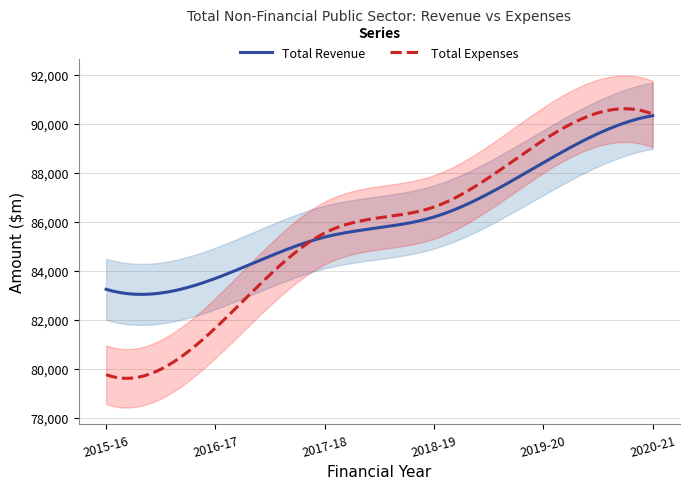

Which series ends up on top after the final intersection of Total Revenue and Total Expenses?

Total Expenses